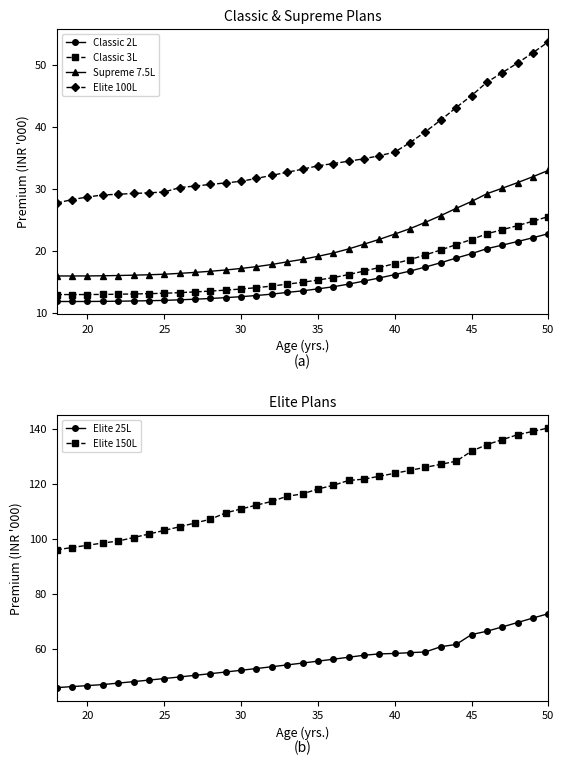

What is the minimum value shown in the chart?

11.8